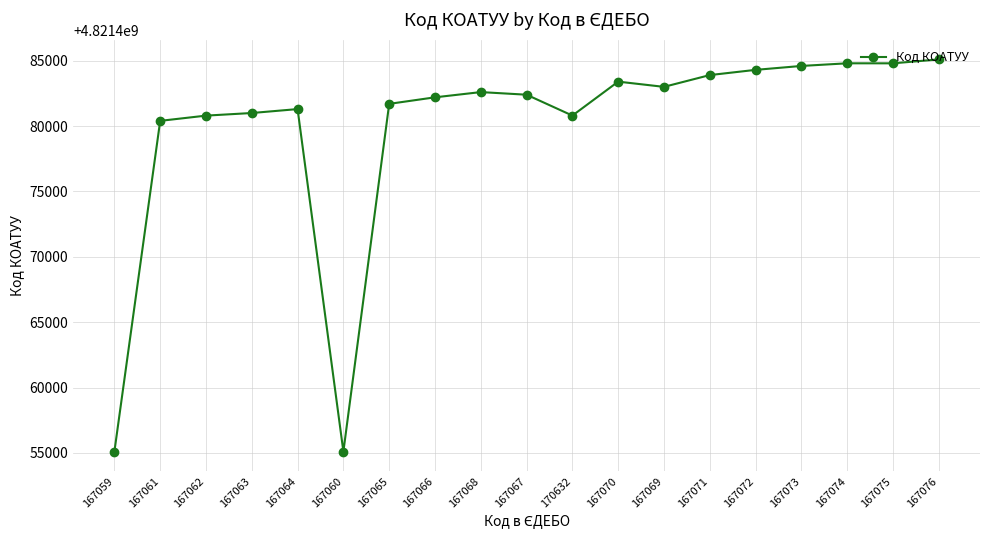

Approximately how many times larger is the value at 167070 compared to 167063?

1.0